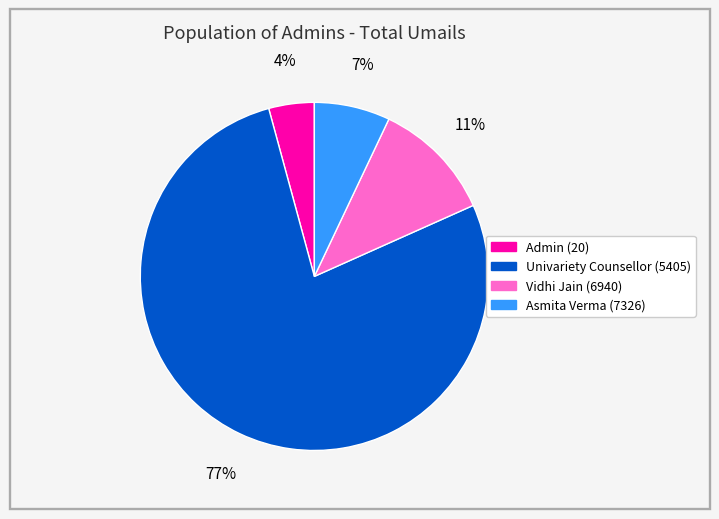

Which category has the smallest portion of the pie?

Admin (20)